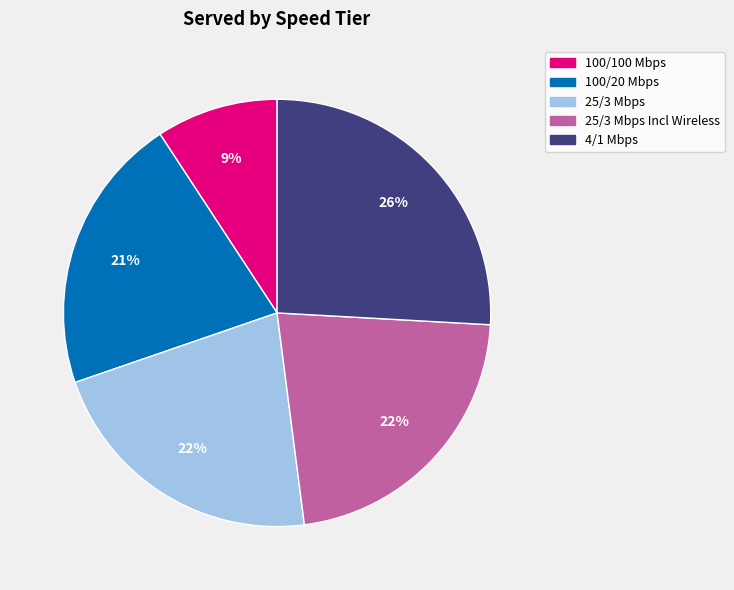

Count the number of slices in the pie.

5